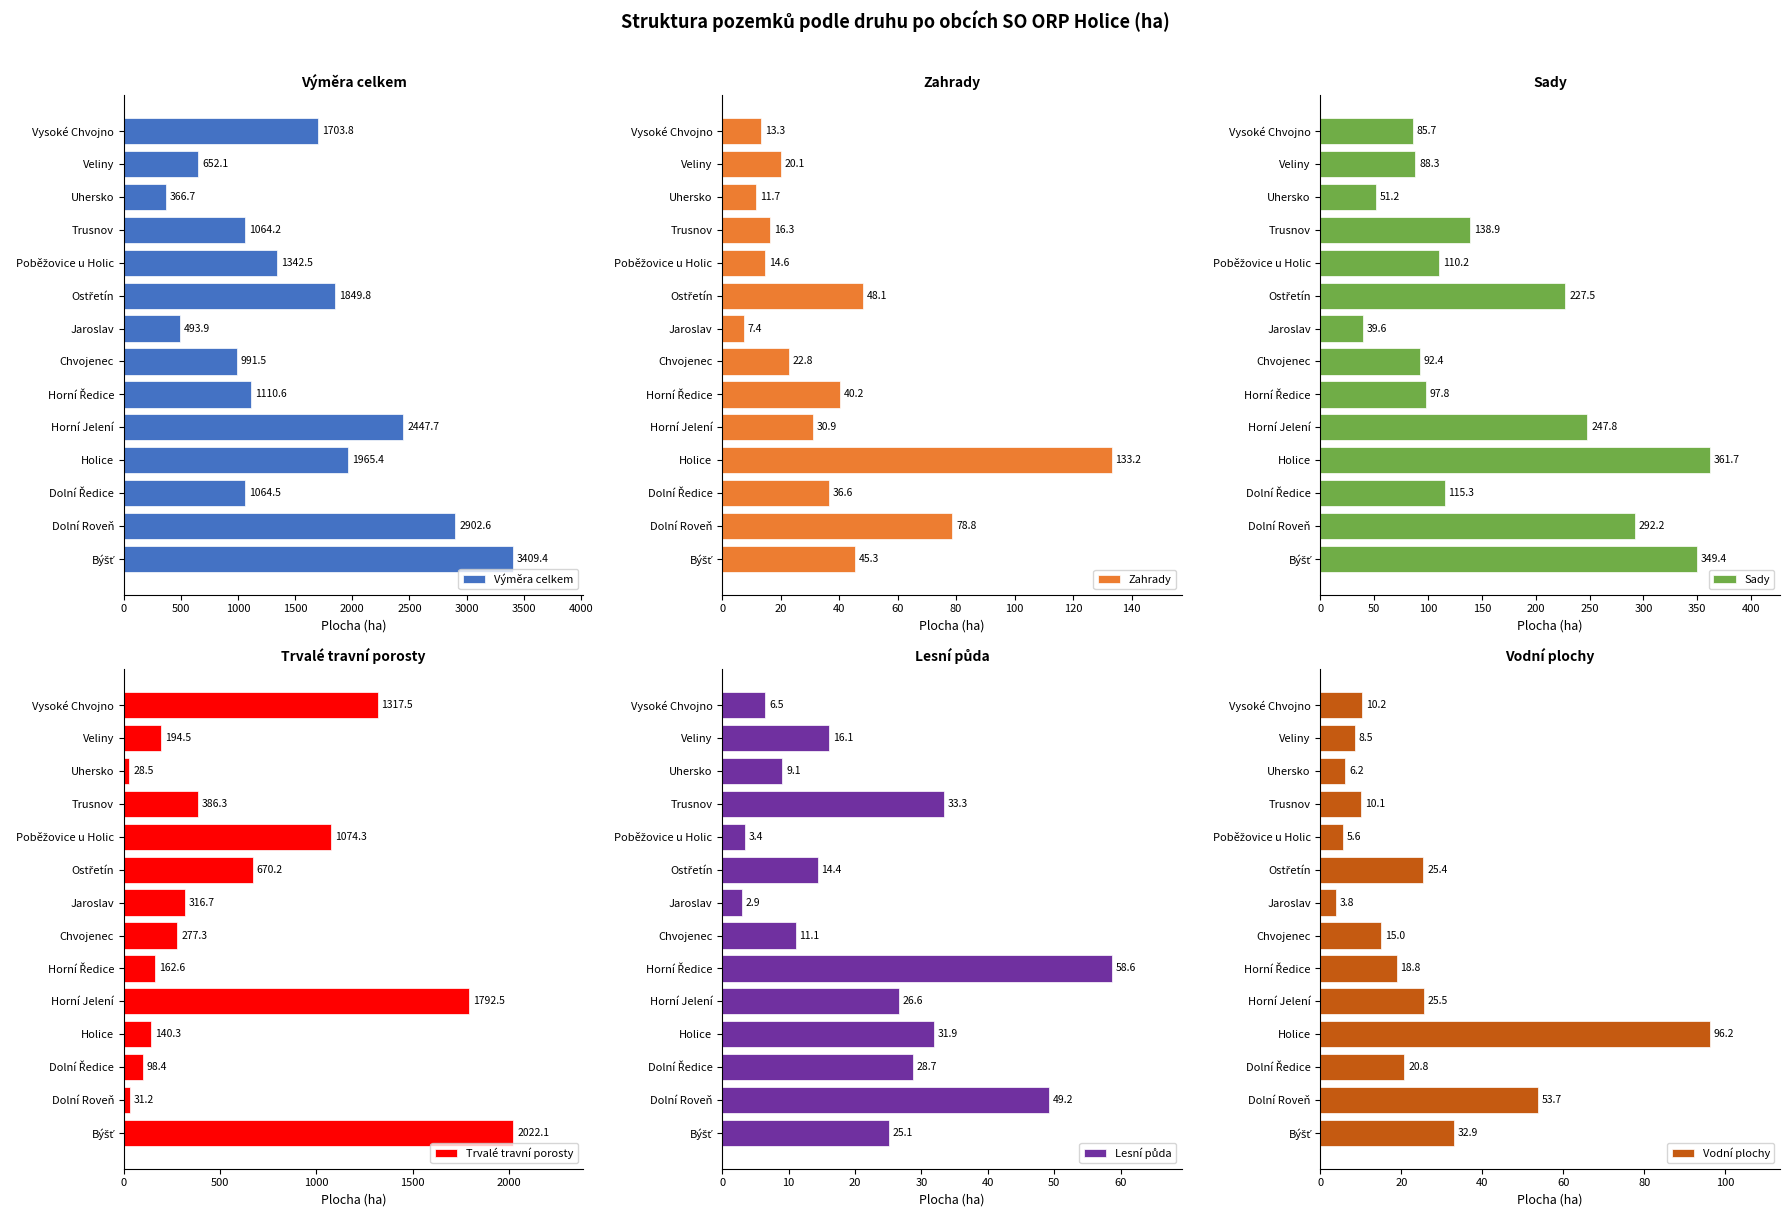

How many data points in Zahrady are above 30?

7